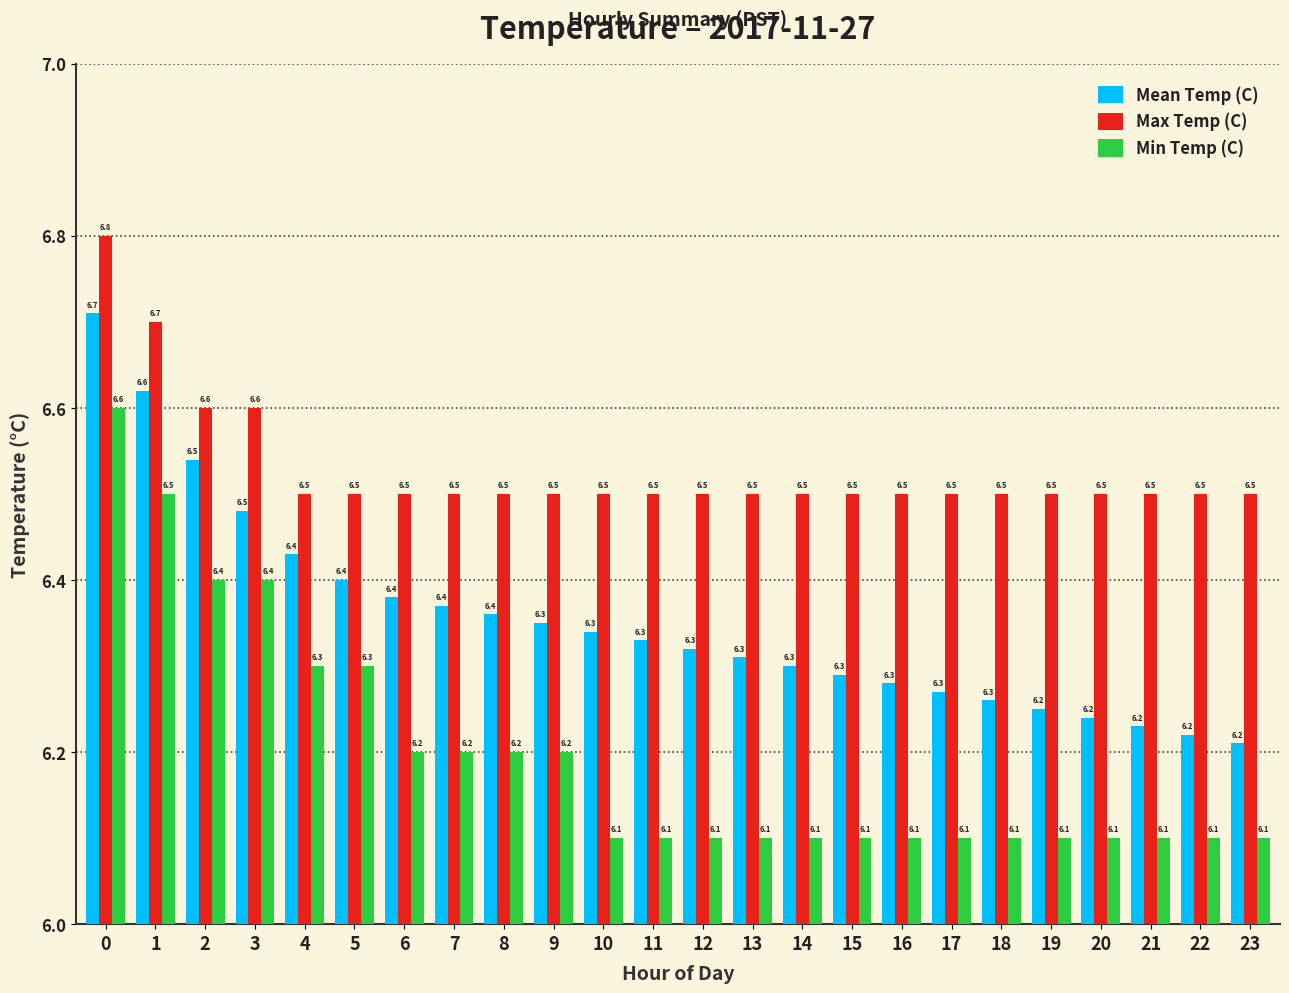

The Mean Temp (C) series shows 10.4 at 1. True or false?

False